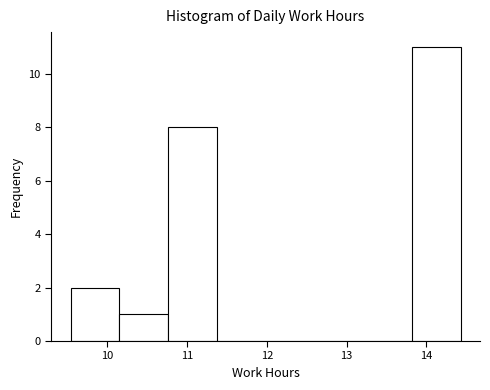

Reading left to right, transcribe this chart: for each bar, give the range it covers on the x-axis and its height. Neither the bar edges nor the heights are printed on the chart, so give them approximately, as read against the axes.

9.5 to 10.2: 2
10.2 to 10.8: 1
10.8 to 11.4: 8
11.4 to 12.0: 0
12.0 to 12.6: 0
12.6 to 13.2: 0
13.2 to 13.8: 0
13.8 to 14.4: 11